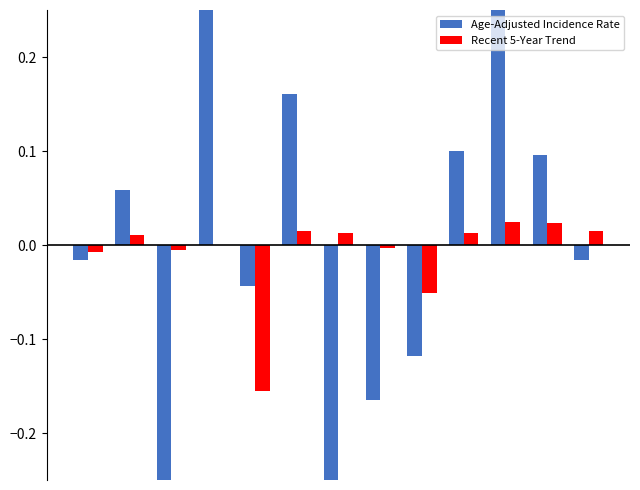

How many groups of bars are there?

13